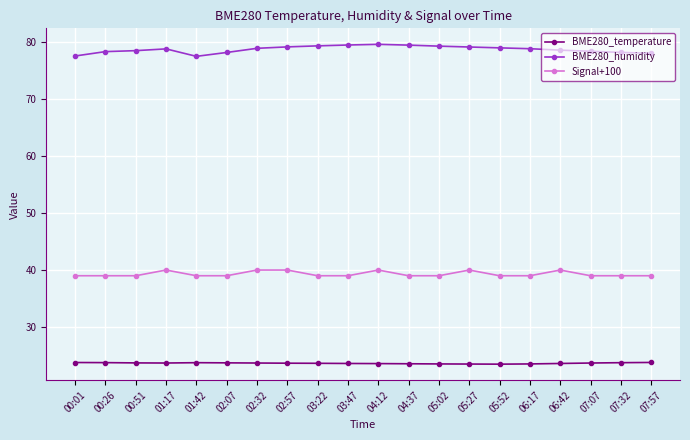

What is the difference between the highest and lowest values at 01:17?

55.1